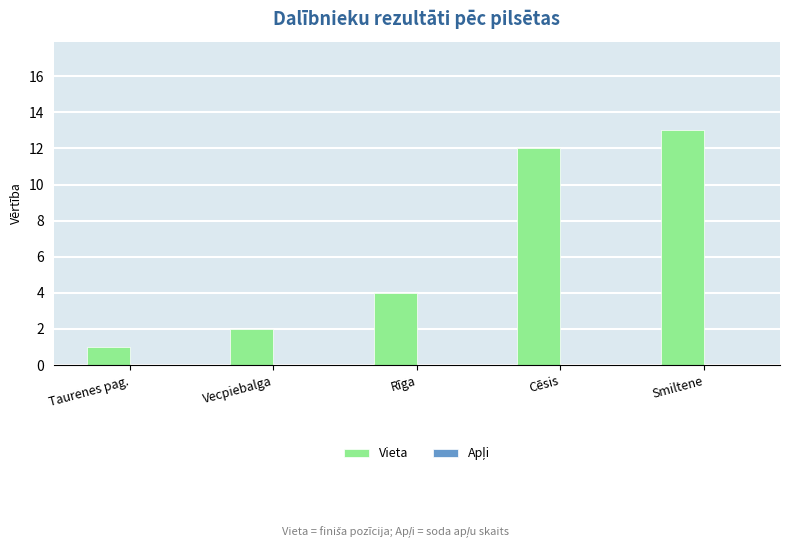

At which category does the chart reach its peak across all series?

Smiltene